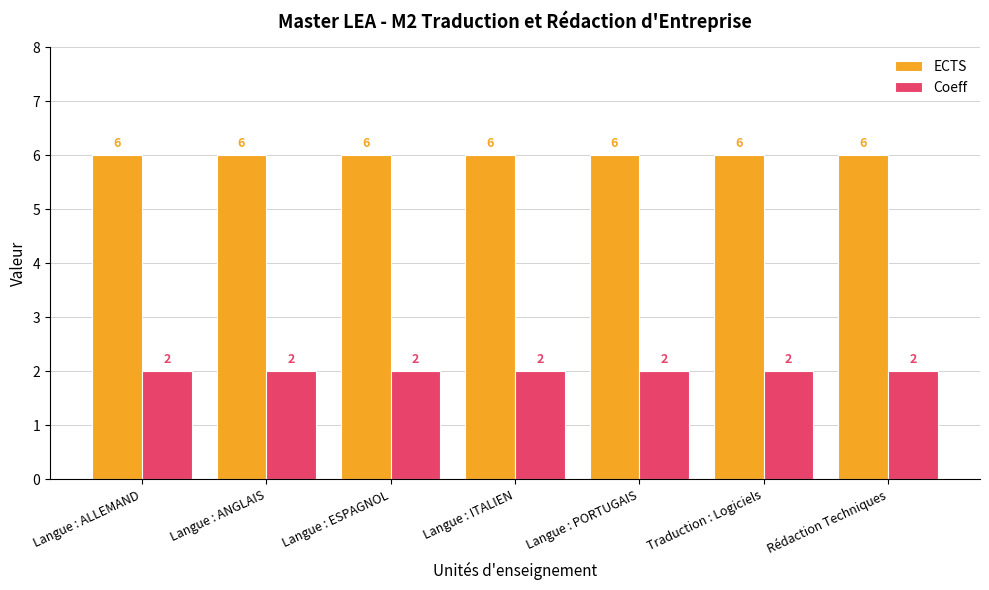

What is the lowest value of the Coeff series?

2